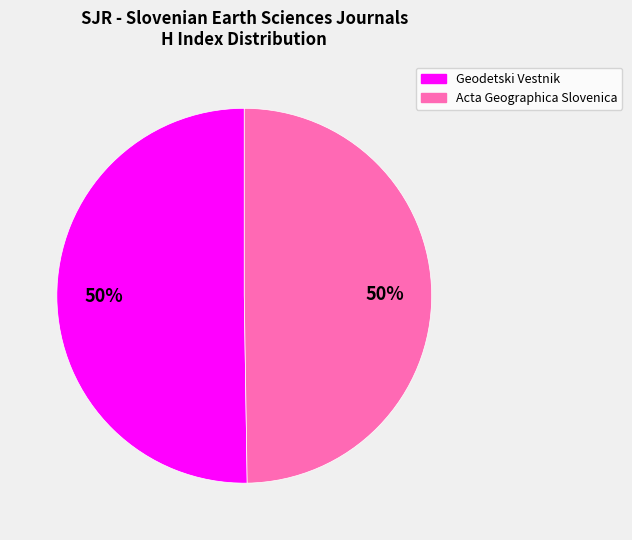

What percentage is the Geodetski Vestnik slice, to the nearest percent?

50%